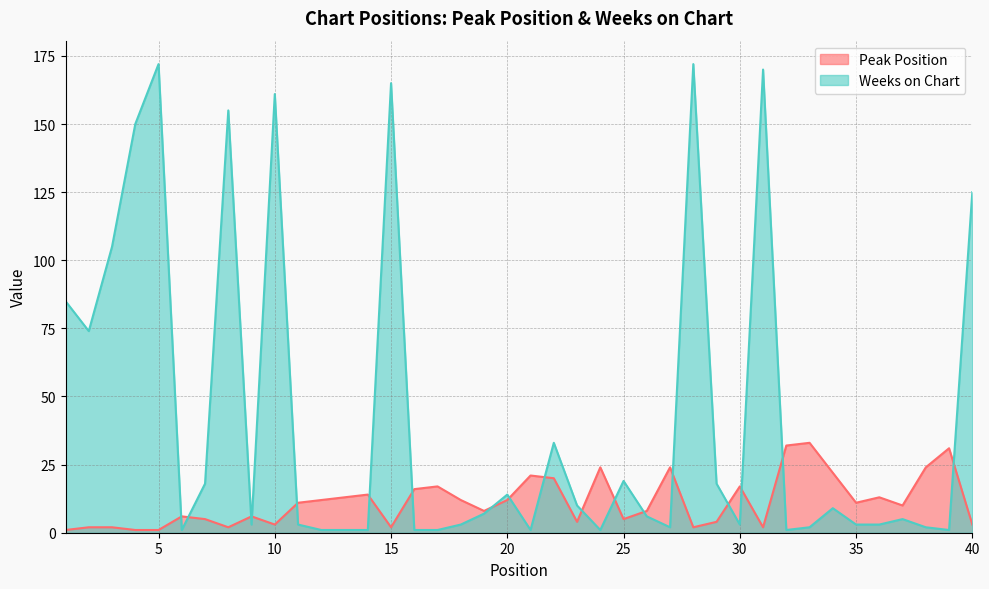

Is the value of Weeks on Chart at 26 greater than the value of Peak Position at 12?

No